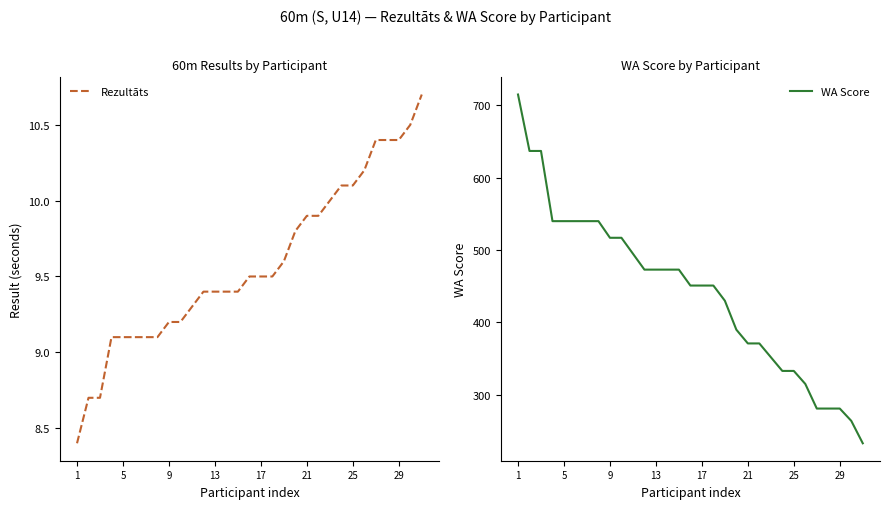

Reading right to left, transcribe all the data shown in this chart.

Rezultāts: 10.7	10.5	10.4	10.4	10.4	10.2	10.1	10.1	10.0	9.9	9.9	9.8	9.6	9.5	9.5	9.5	9.4	9.4	9.4	9.4	9.3	9.2	9.2	9.1	9.1	9.1	9.1	9.1	8.7	8.7	8.4
WA Score: 233.0	264.0	281.0	281.0	281.0	315.0	333.0	333.0	352.0	371.0	371.0	390.0	430.0	451.0	451.0	451.0	473.0	473.0	473.0	473.0	495.0	517.0	517.0	540.0	540.0	540.0	540.0	540.0	637.0	637.0	715.0